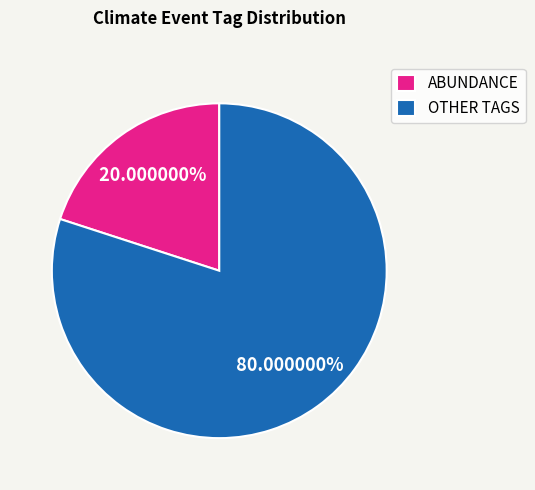

Is there a majority slice in this chart?

Yes